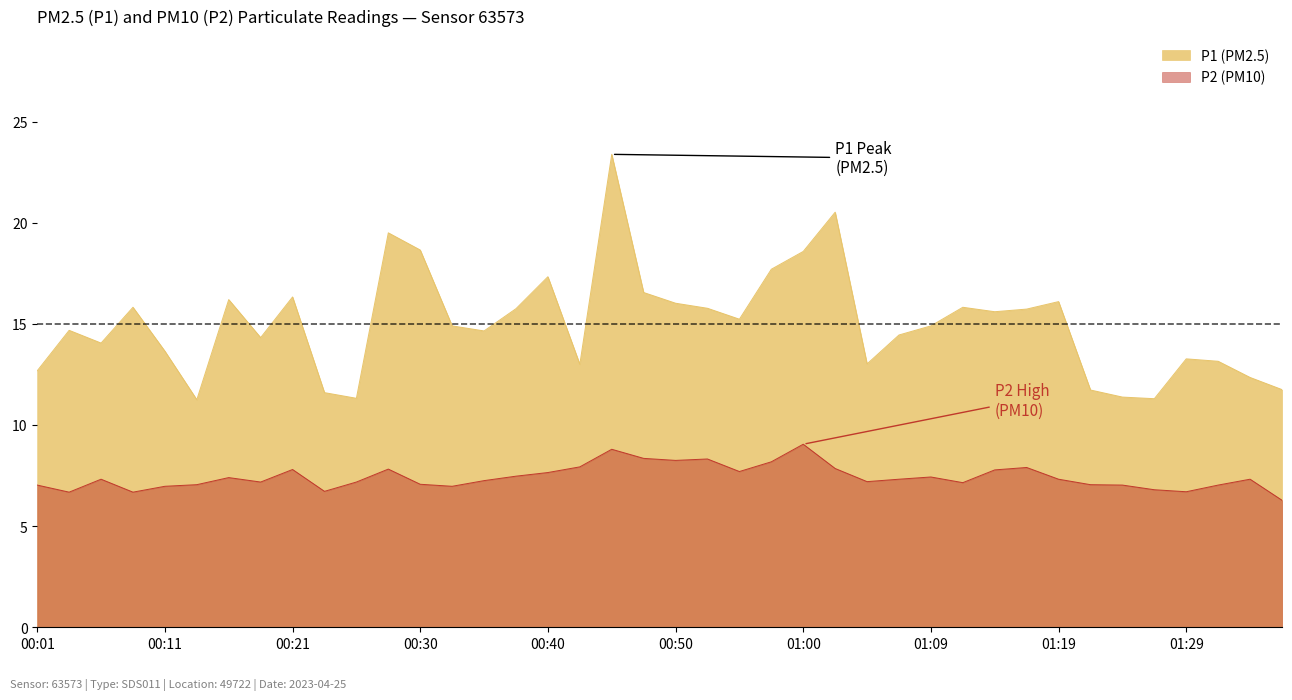

At 00:33, list the series in order from largest to smallest.

P1, P2